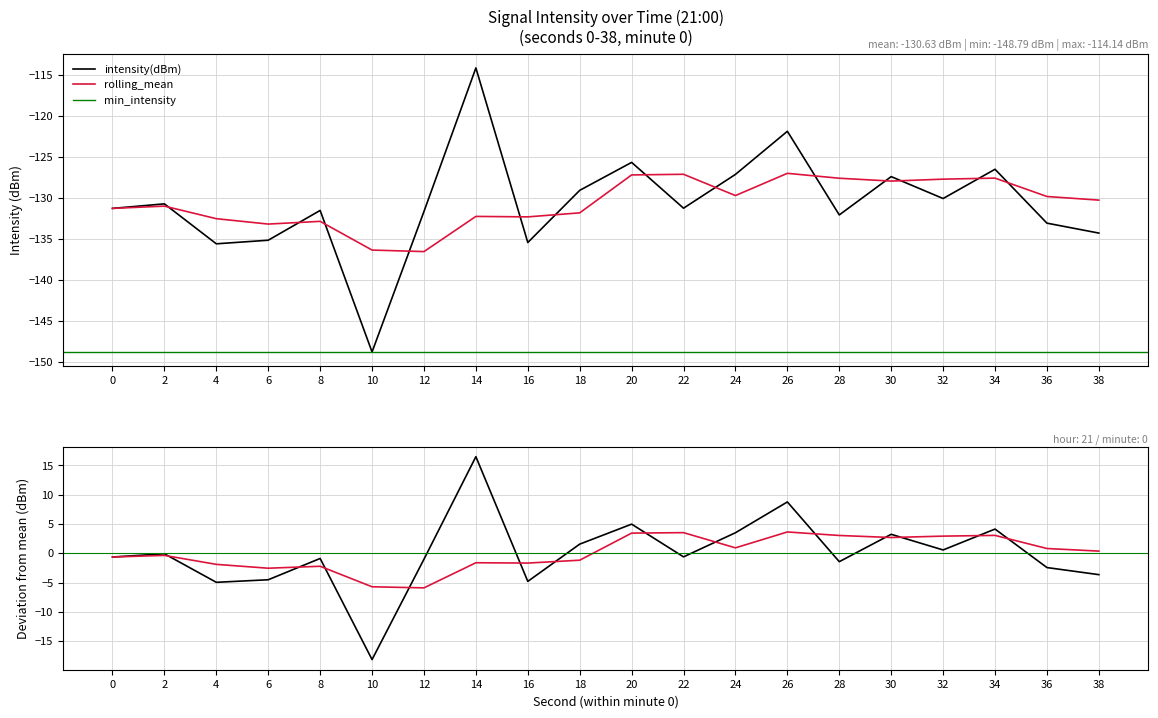

What is the maximum value for rolling_mean?

-127.0